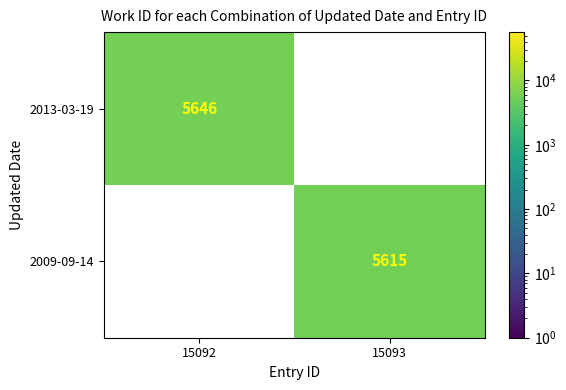

The 2013-03-19 series shows 0 at 15093. True or false?

True